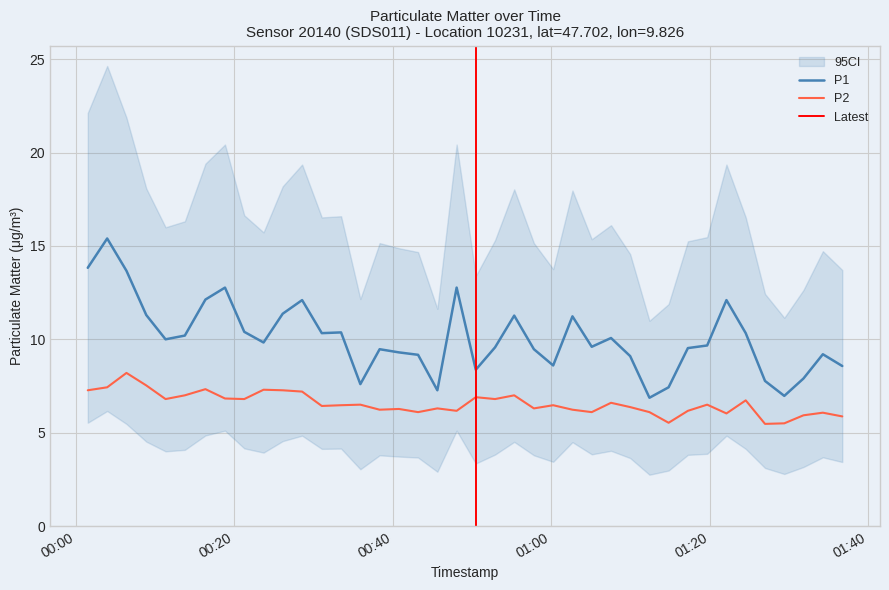

True or false: P2 and P1 cross at least once.

False